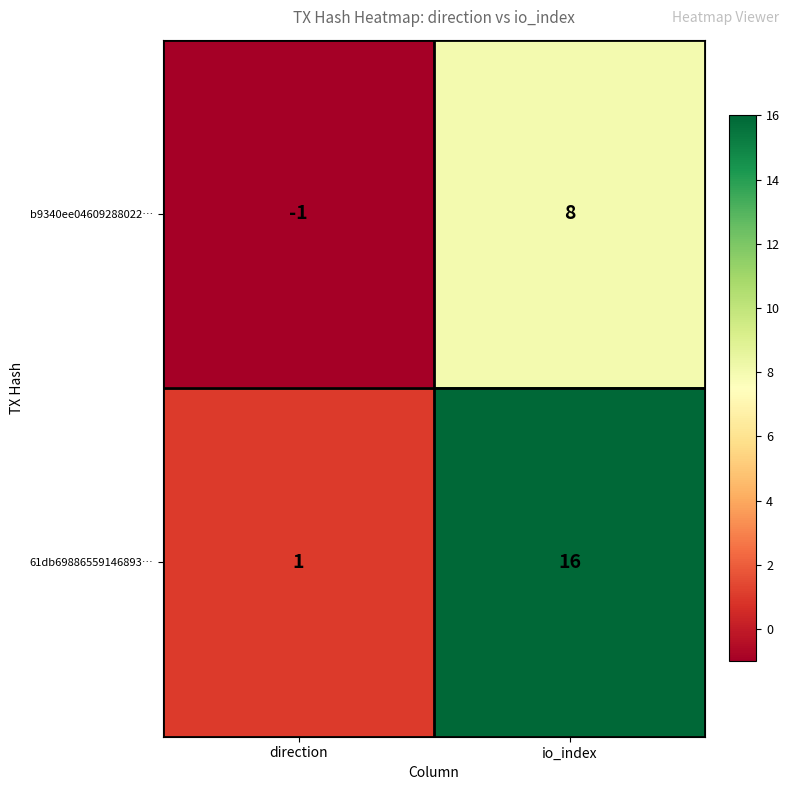

How many distinct data groups are displayed?

2